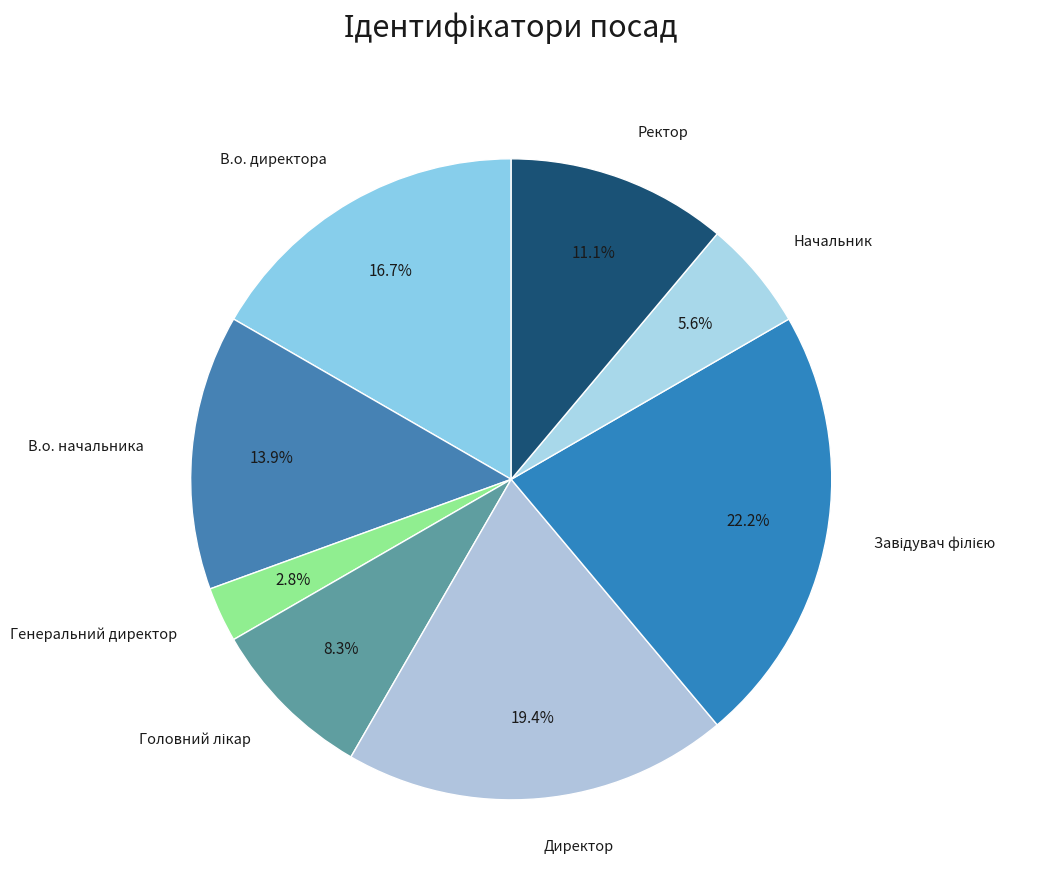

Count the number of slices in the pie.

8